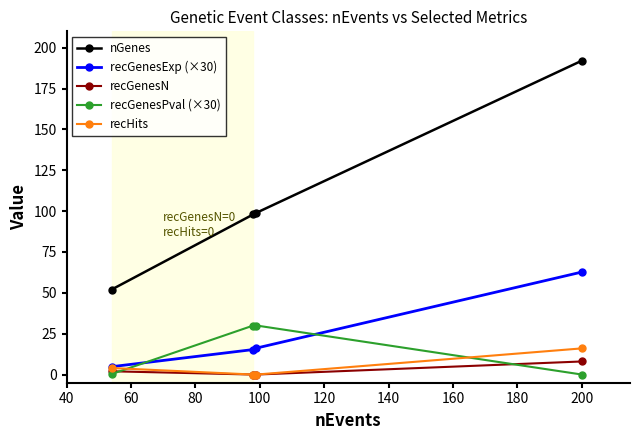

What is the maximum value shown in the chart?

192.0